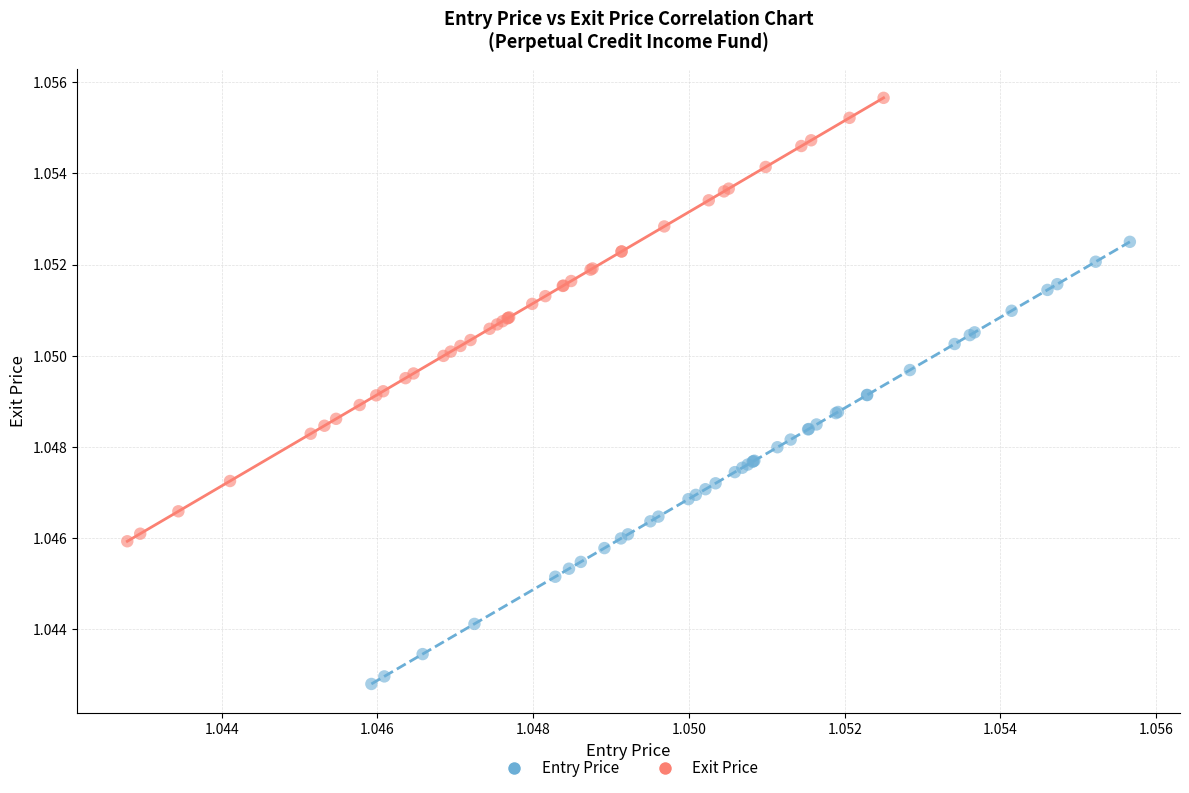

Which series reaches the maximum Y coordinate?

Exit Price